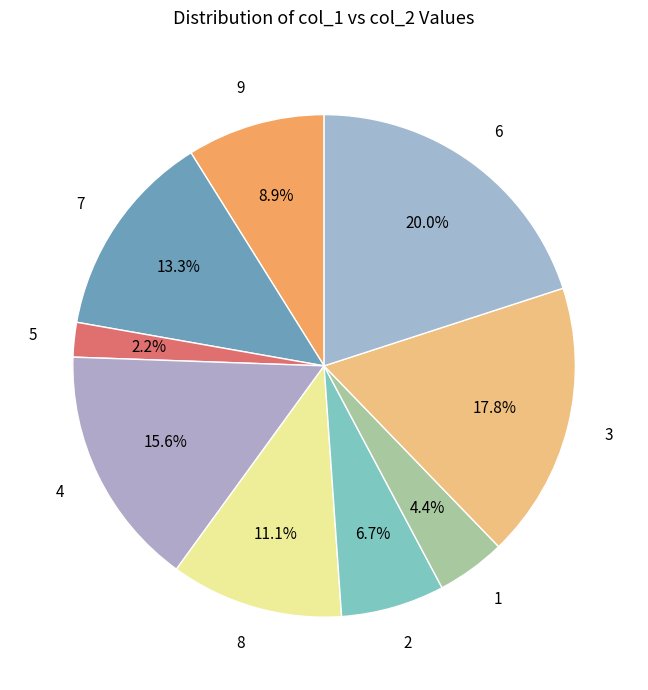

To the nearest percent, what is the average slice percentage?

11%